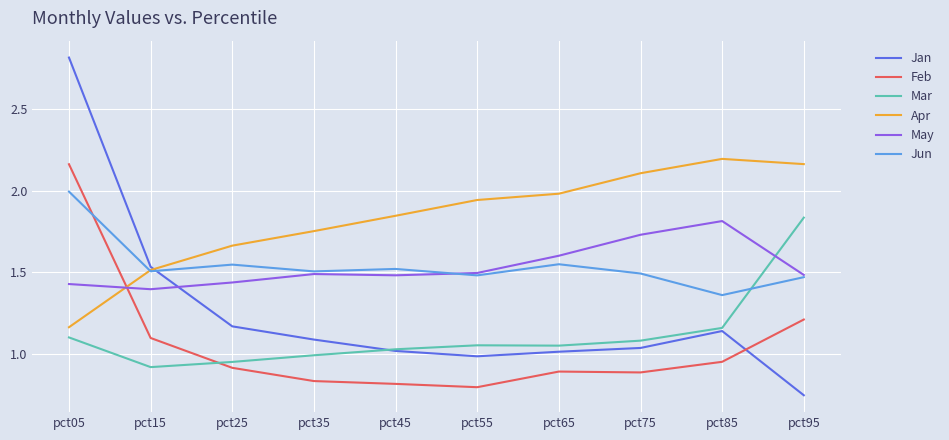

What is the difference between the maximum and minimum values in the May series?

0.4